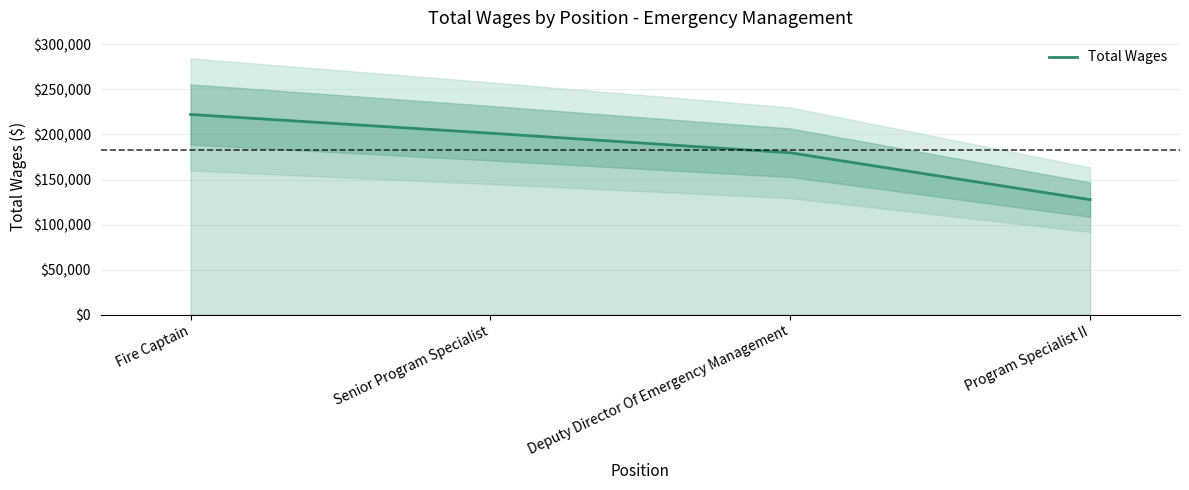

List the labels in order of value, smallest first.

Program Specialist II, Deputy Director Of Emergency Management, Senior Program Specialist, Fire Captain